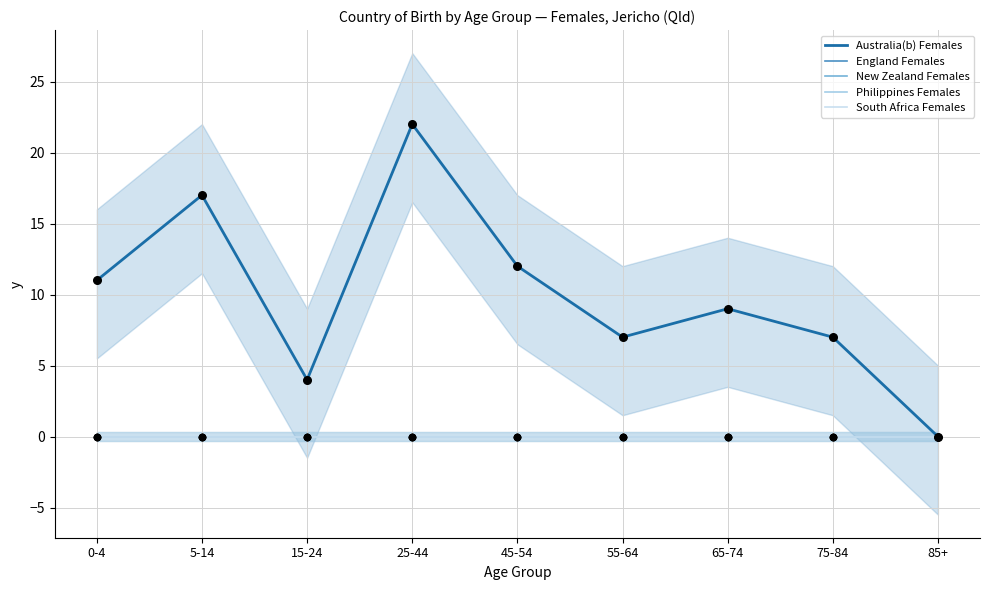

What is the total value across all series at 45-54?

12